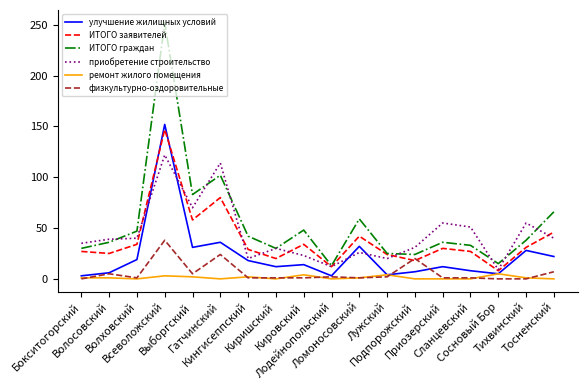

What are all the series names shown in the legend?

улучшение жилищных условий, ИТОГО заявителей, ИТОГО граждан, приобретение строительство, ремонт жилого помещения, физкультурно-оздоровительные